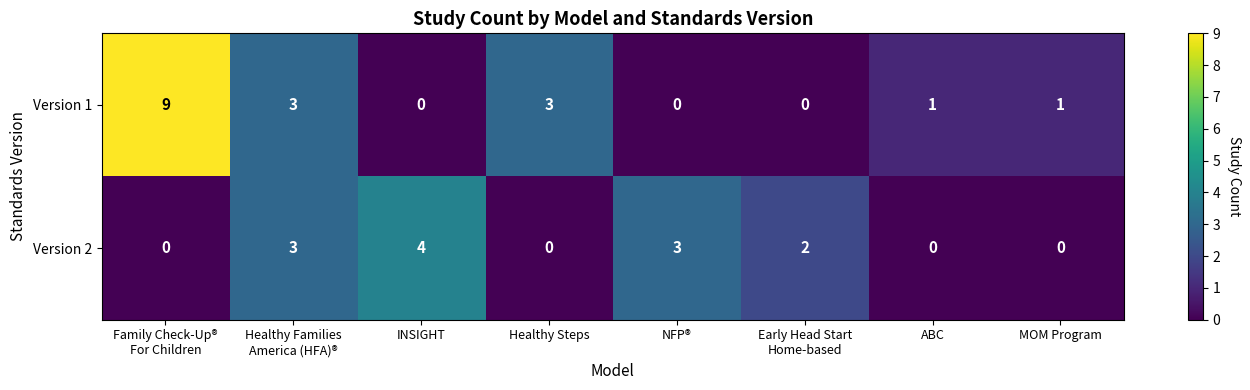

Rank the series at INSIGHT from lowest to highest value.

Version 1, Version 2